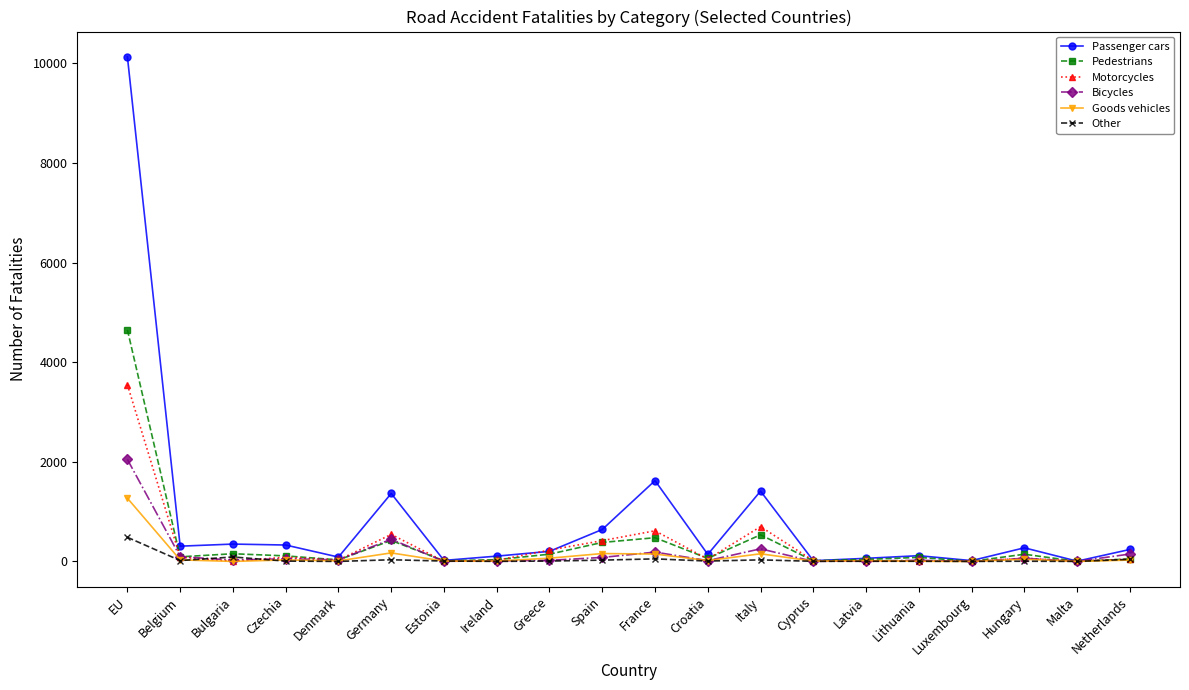

What is the label of the 20th point from the left?

Netherlands